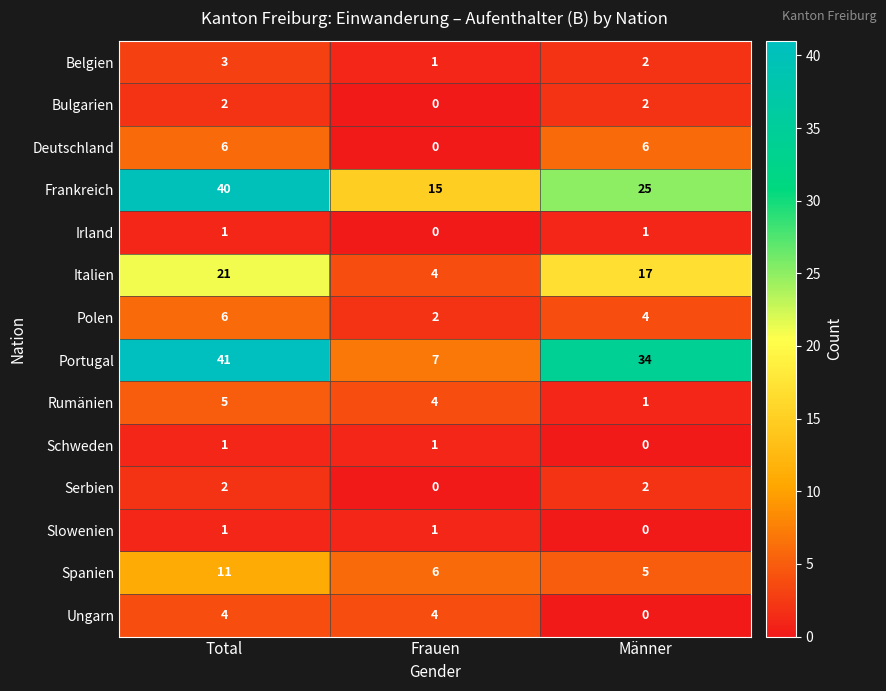

Rank the categories by Frankreich value from highest to lowest.

Total, Männer, Frauen